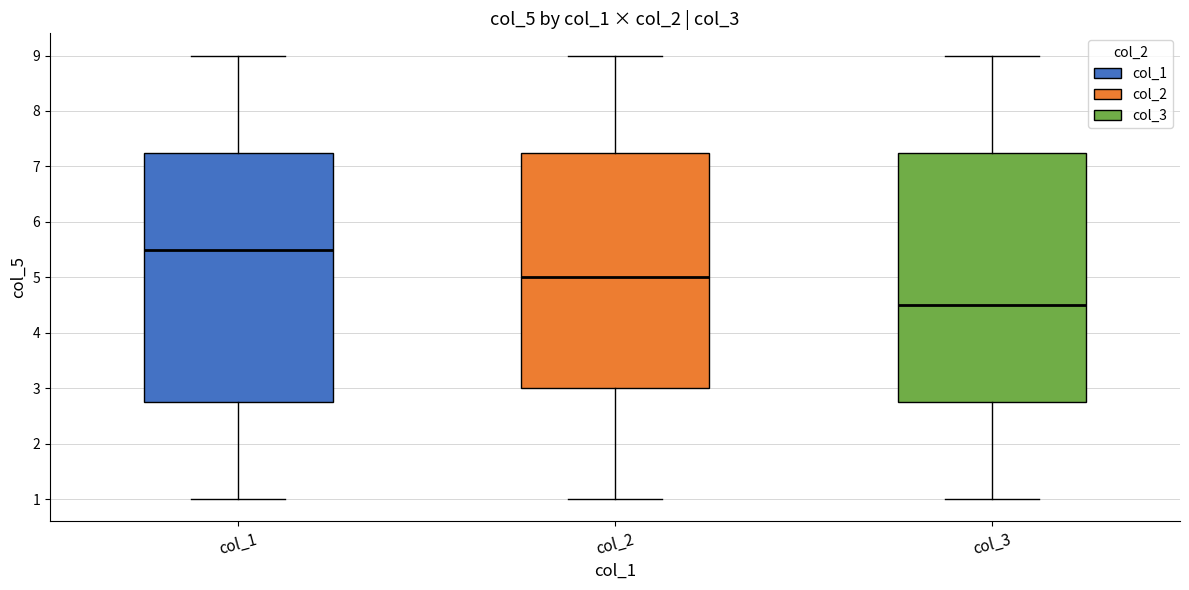

Where does the median line of the box for col_3 sit on the y-axis? The values are not printed on the chart, so give them approximately, as read against the axis.

4.5